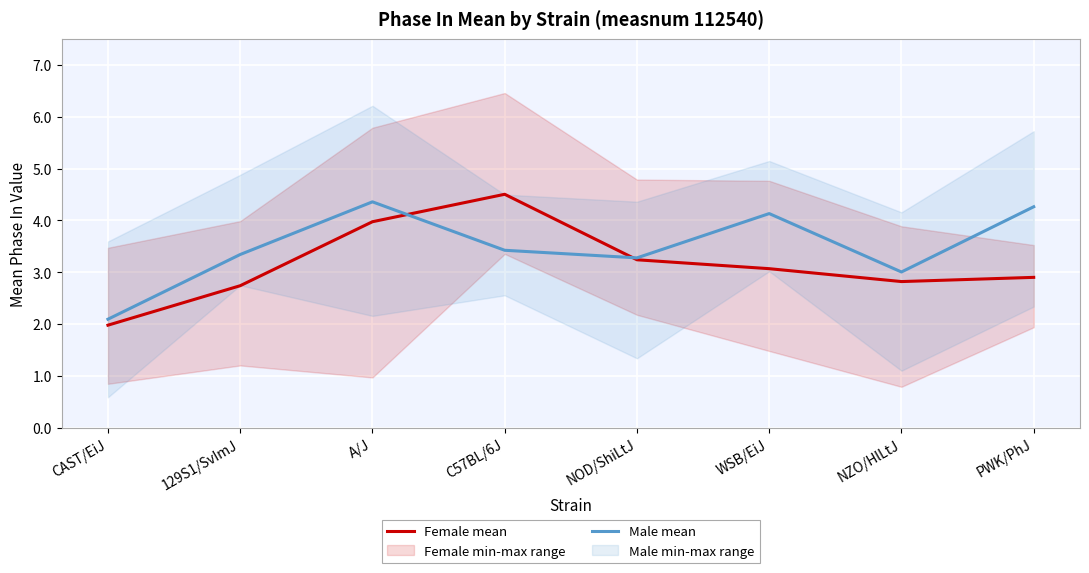

Reading right to left, list all the values displayed in this chart.

Female mean: 2.9	2.8	3.1	3.2	4.5	4.0	2.7	2.0
Male mean: 4.3	3.0	4.1	3.3	3.4	4.4	3.3	2.1